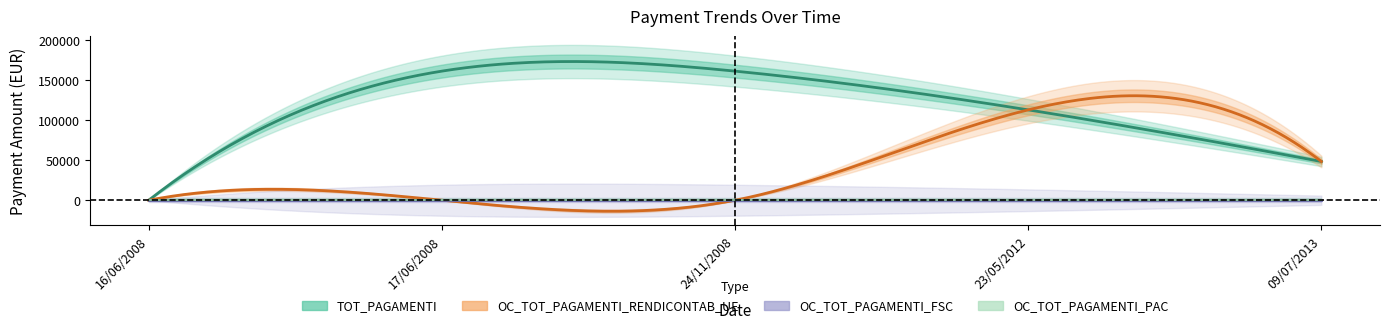

Rank the categories by OC_TOT_PAGAMENTI_PAC value from lowest to highest.

16/06/2008, 17/06/2008, 24/11/2008, 23/05/2012, 09/07/2013